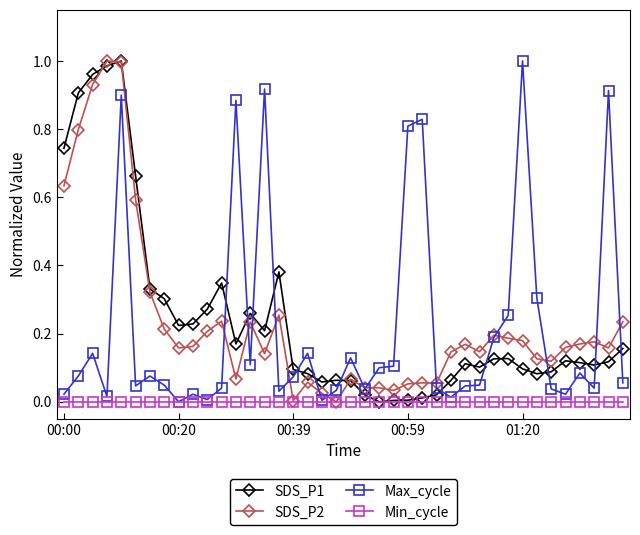

How many lines are shown in the chart?

4